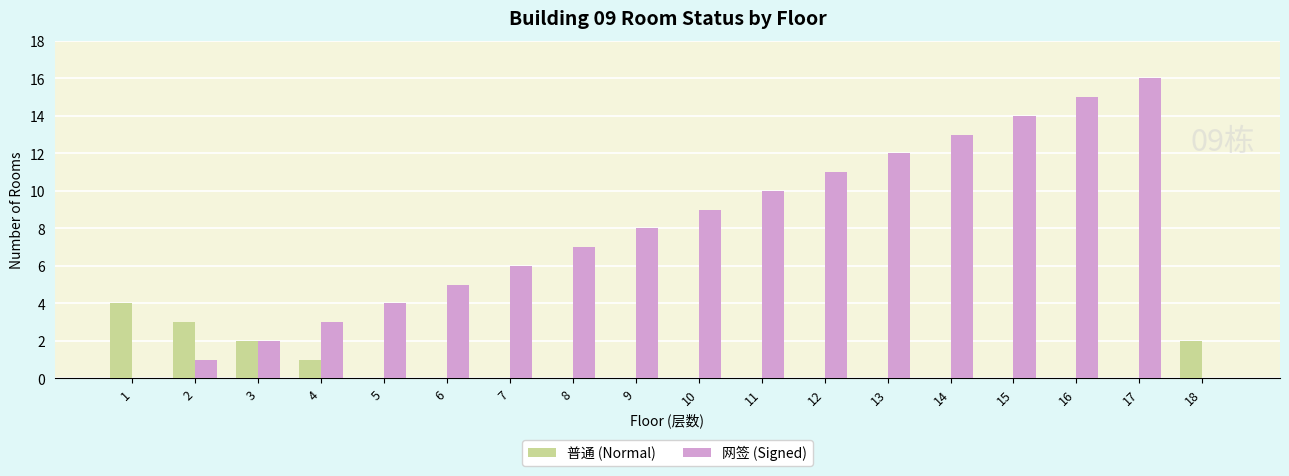

Which series has the widest spread of values?

网签 (Signed)